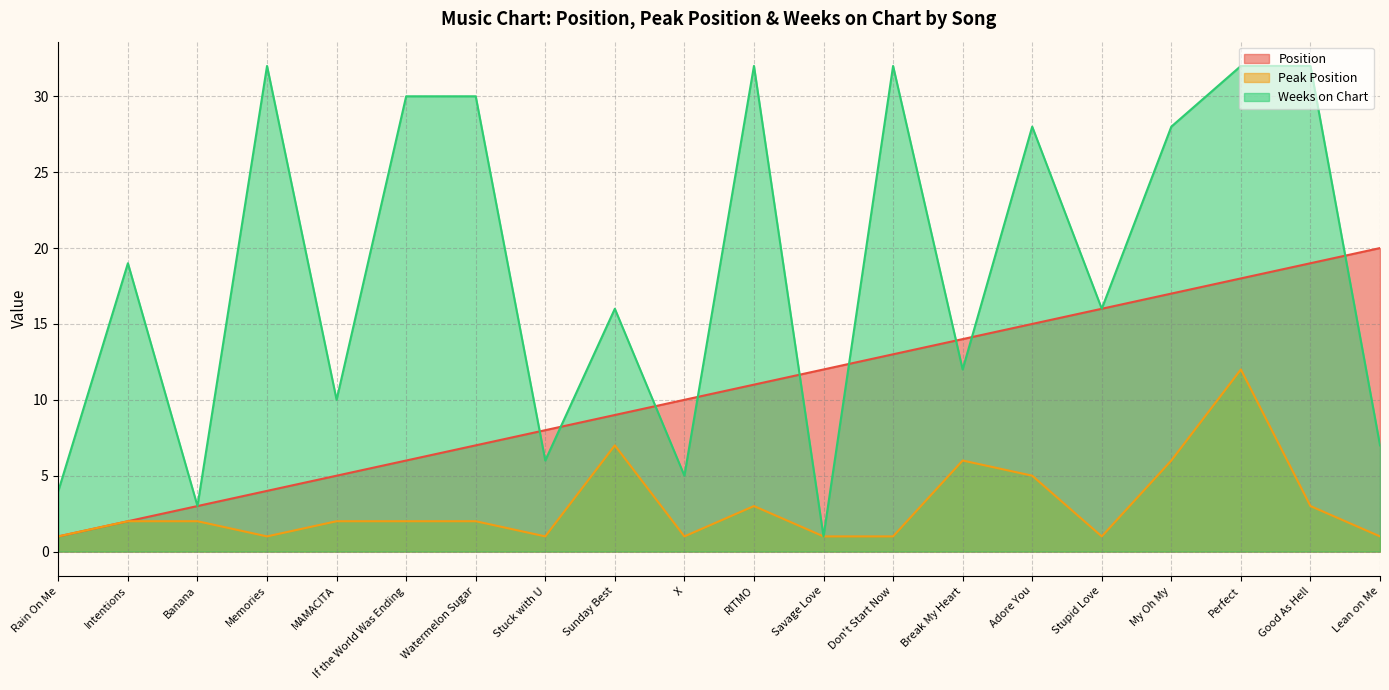

Which has a higher value, Stupid Love or Break My Heart?

Stupid Love